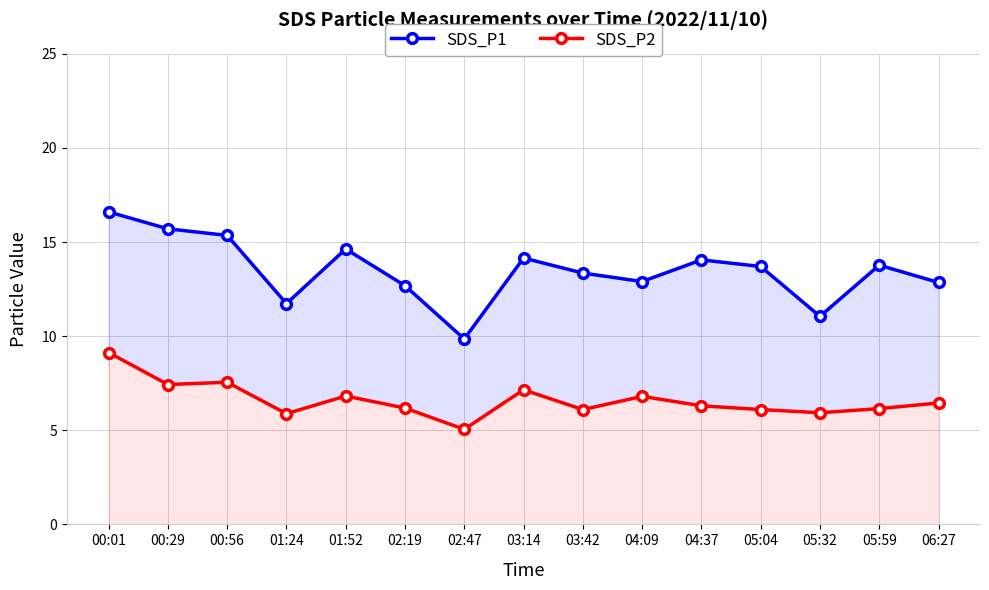

List the labels in order of SDS_P1 value, largest first.

00:01, 00:29, 00:56, 01:52, 03:14, 04:37, 05:59, 05:04, 03:42, 04:09, 06:27, 02:19, 01:24, 05:32, 02:47